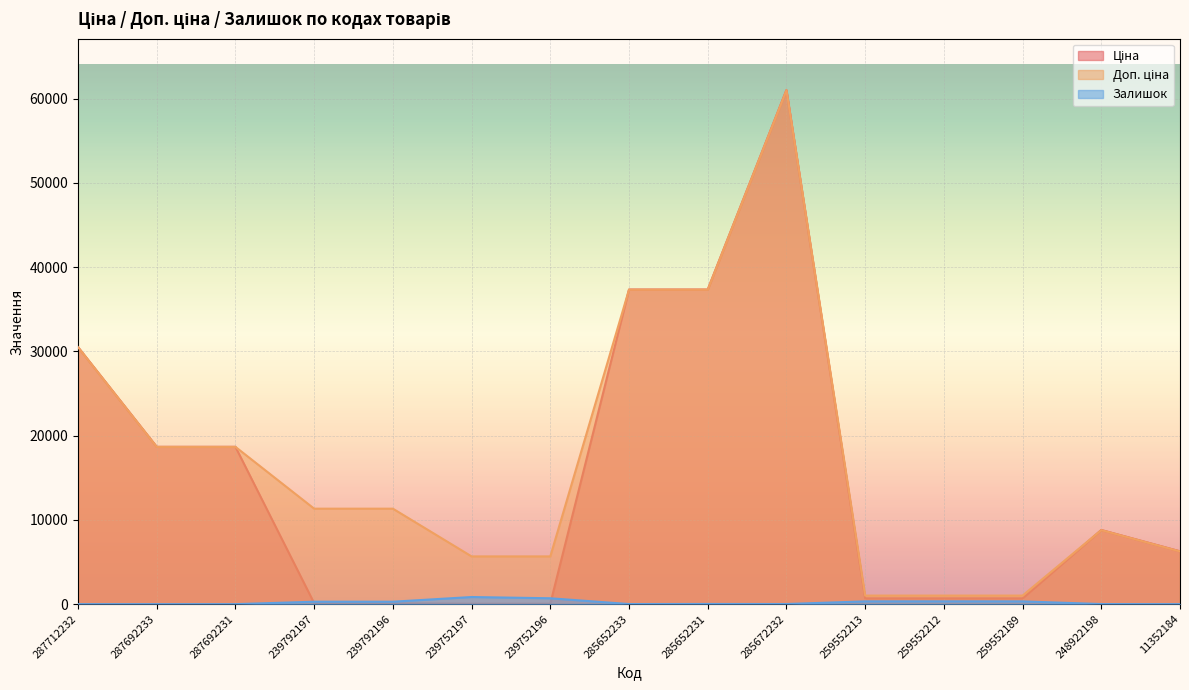

True or false: Ціна and Доп. ціна cross at least once.

False